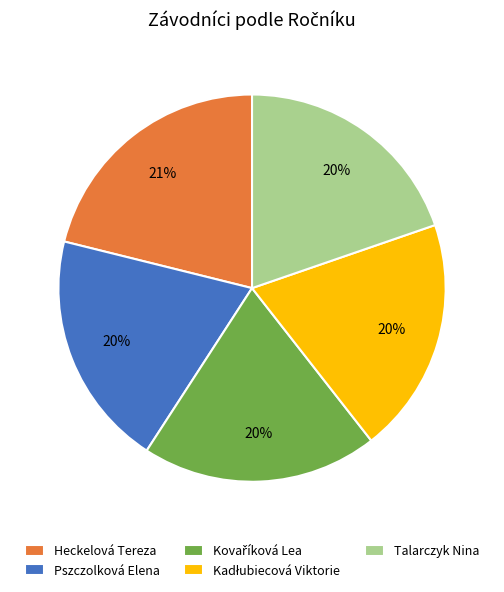

To the nearest percent, what is the average slice percentage?

20%